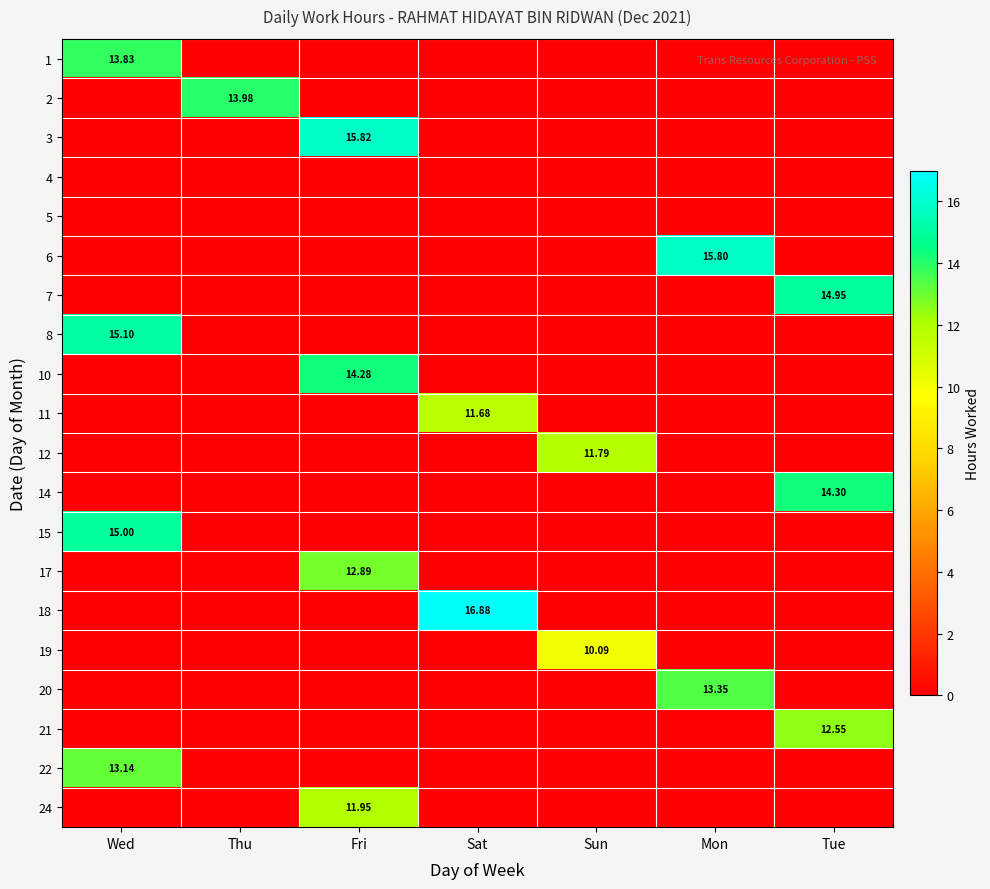

How many distinct data groups are displayed?

20